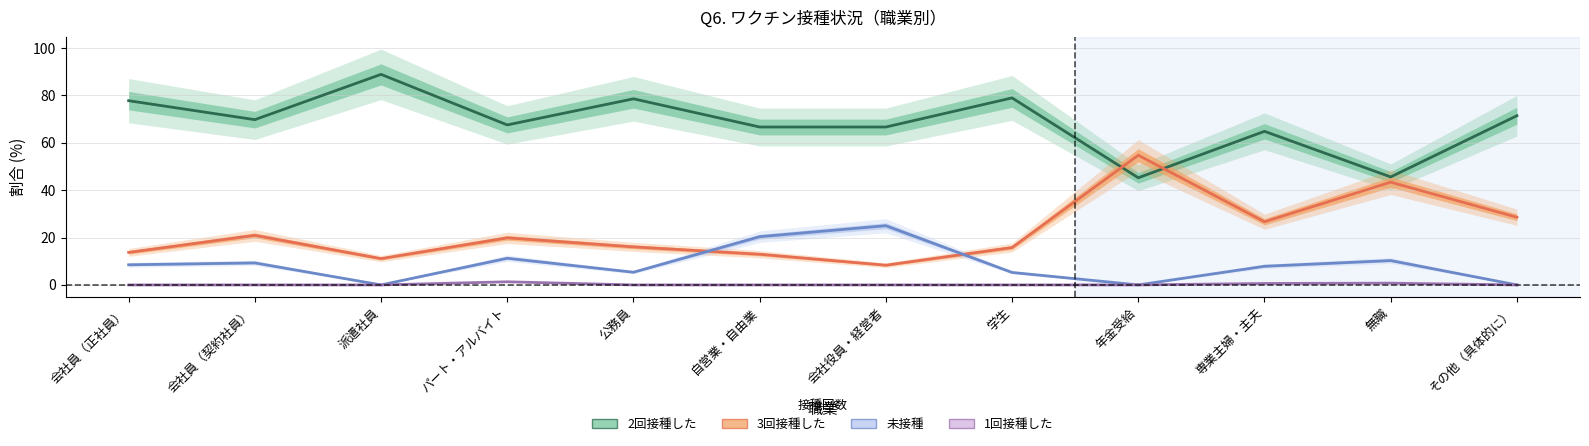

How many lines are shown in the chart?

4